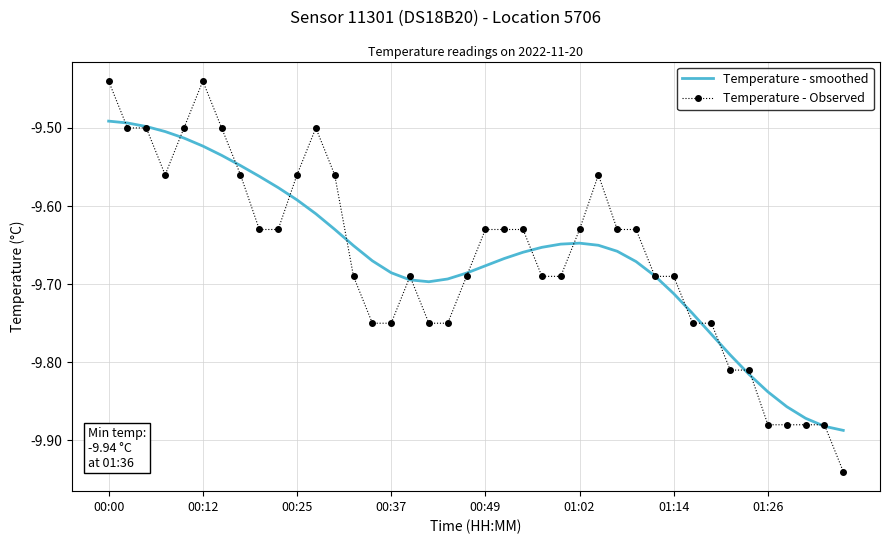

List the series in order of their peak value, lowest first.

Temperature - smoothed, Temperature - Observed